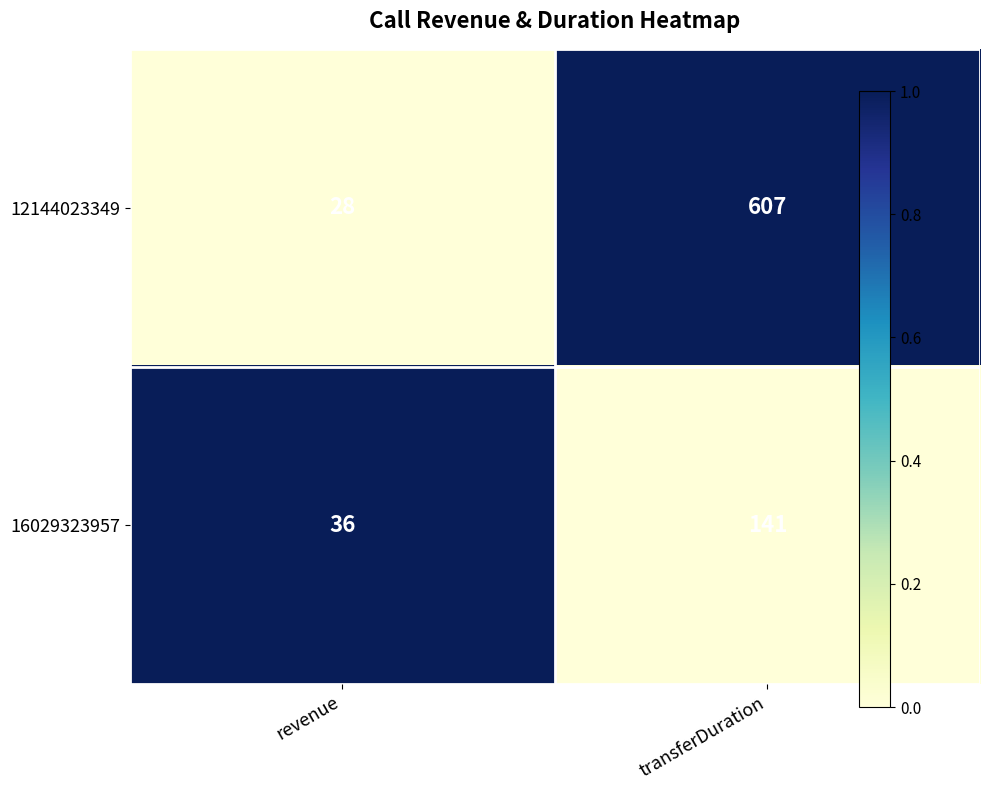

What is the difference between the highest and lowest values at revenue?

8